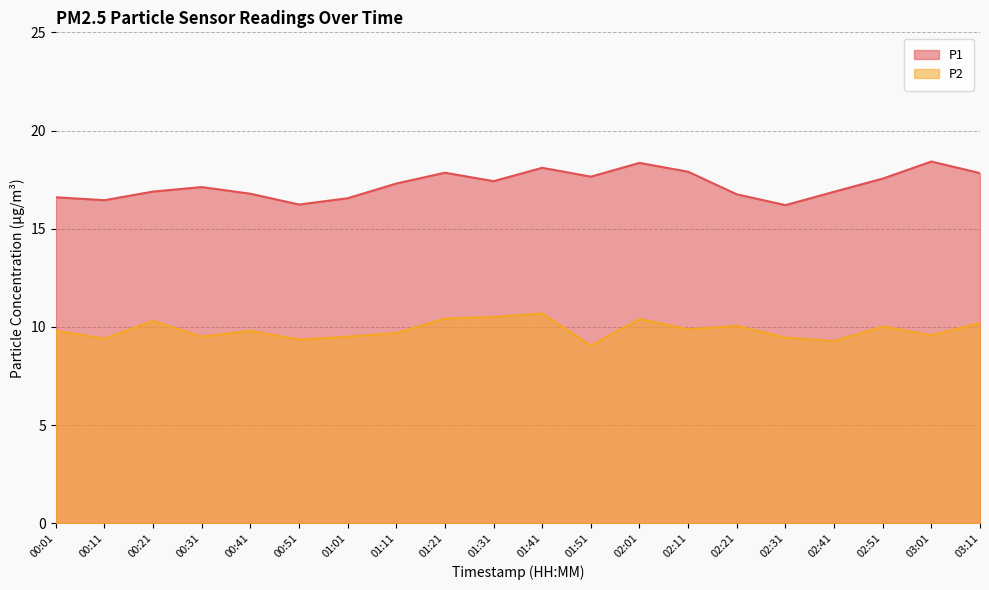

True or false: P1 and P2 intersect in this chart.

False